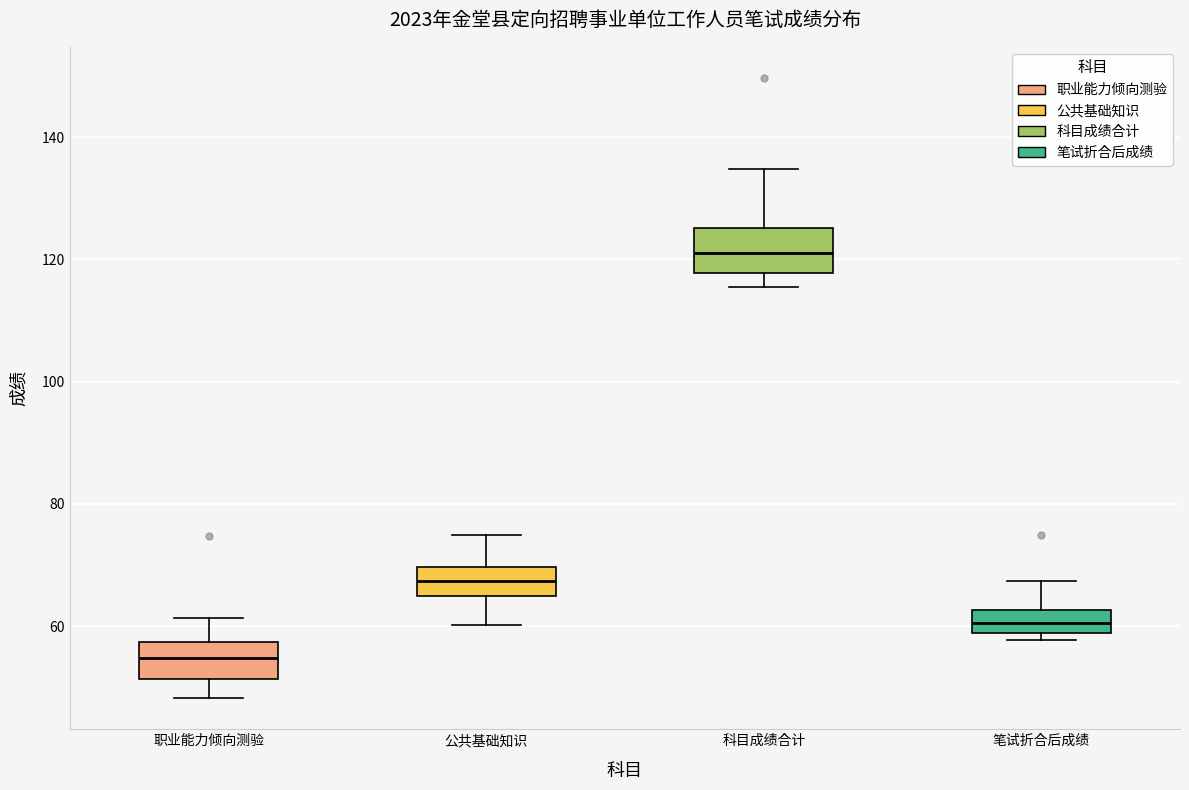

Reading left to right, transcribe this box plot: for each box, give where its median line is, the range the box spans, and where its two whiskers end, as read against the y-axis. The values are not printed on the chart, so give them approximately, as read against the axis.

职业能力倾向测验: median 54, box 52 to 58, whiskers 48 to 62
公共基础知识: median 68, box 64 to 70, whiskers 60 to 74
科目成绩合计: median 122, box 118 to 126, whiskers 116 to 134
笔试折合后成绩: median 60, box 58 to 62, whiskers 58 (just below the box's lower edge) to 68